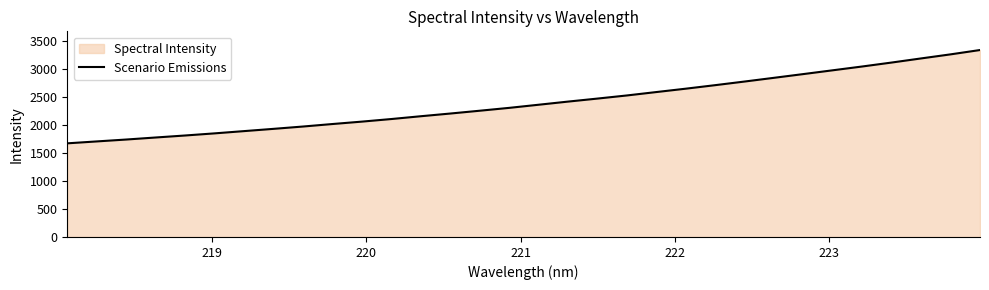

What is the difference between the maximum and minimum values?

1667.5